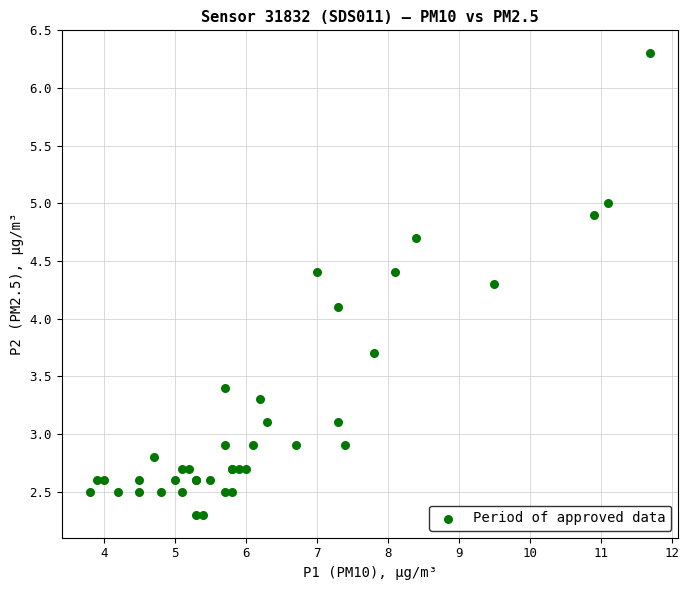

What Y value in the scatter plot is closest to 4?

4.1